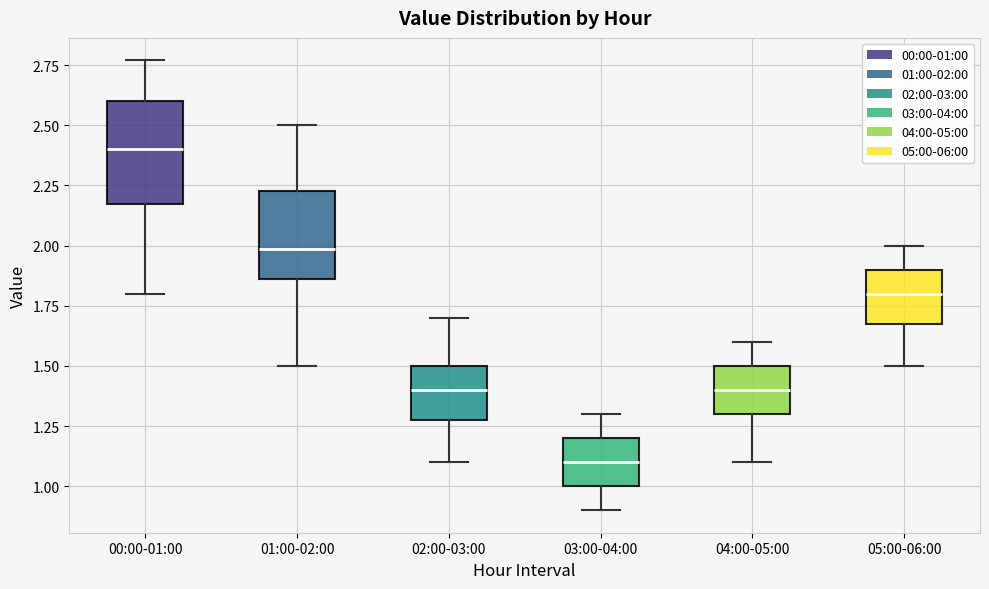

Reading left to right, transcribe this box plot: for each box, give where its median line is, the range the box spans, and where its two whiskers end, as read against the y-axis. The values are not printed on the chart, so give them approximately, as read against the axis.

00:00-01:00: median 2.40, box 2.20 to 2.60, whiskers 1.80 to 2.75
01:00-02:00: median 2.00, box 1.85 to 2.25, whiskers 1.50 to 2.50
02:00-03:00: median 1.40, box 1.30 to 1.50, whiskers 1.10 to 1.70
03:00-04:00: median 1.10, box 1.00 to 1.20, whiskers 0.90 to 1.30
04:00-05:00: median 1.40, box 1.30 to 1.50, whiskers 1.10 to 1.60
05:00-06:00: median 1.80, box 1.70 to 1.90, whiskers 1.50 to 2.00